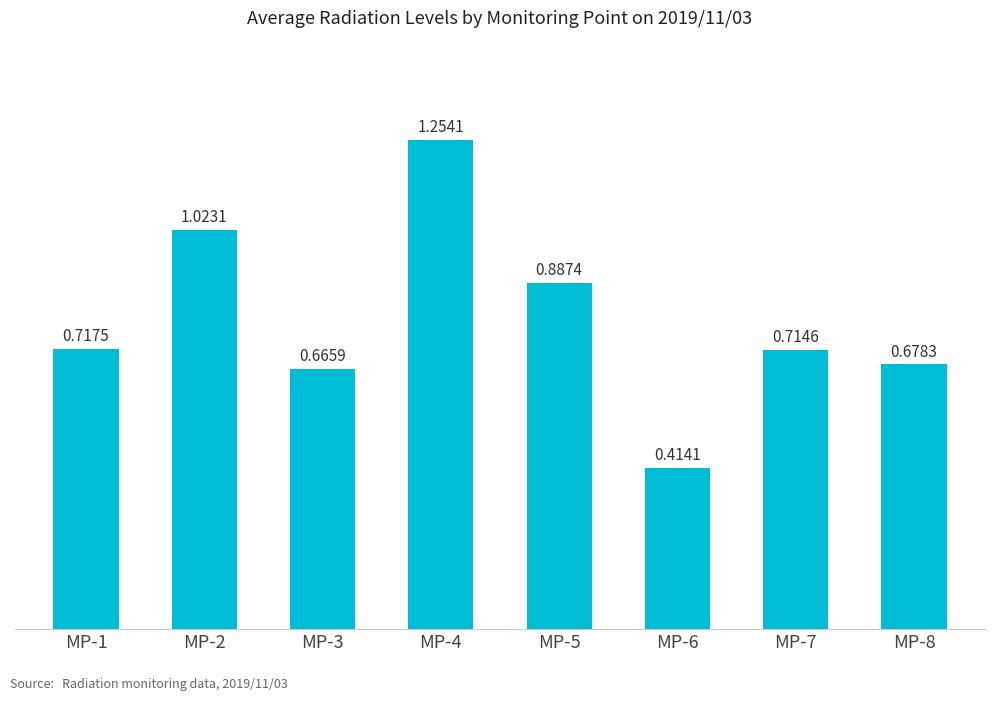

How many series are shown in this chart?

1